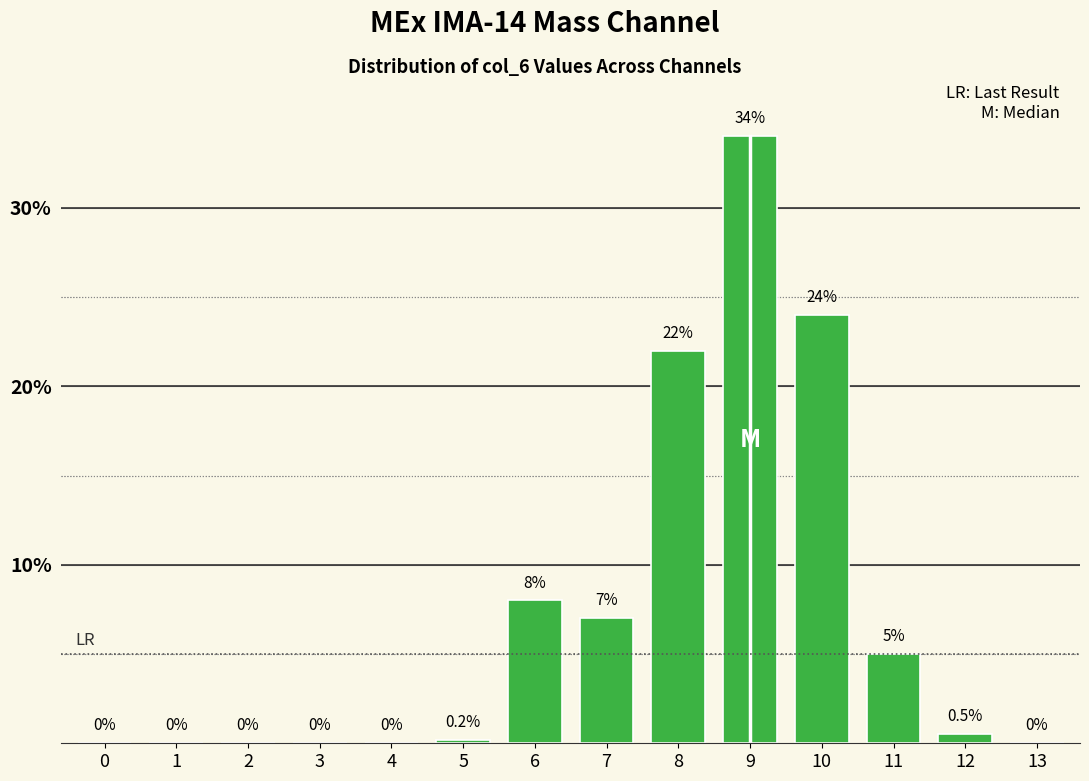

Reading left to right, extract all data points from this chart.

0=0.0	1=0.0	2=0.0	3=0.0	4=0.0	5=0.2	6=8.0	7=7.0	8=22.0	9=34.0	10=24.0	11=5.0	12=0.5	13=0.0